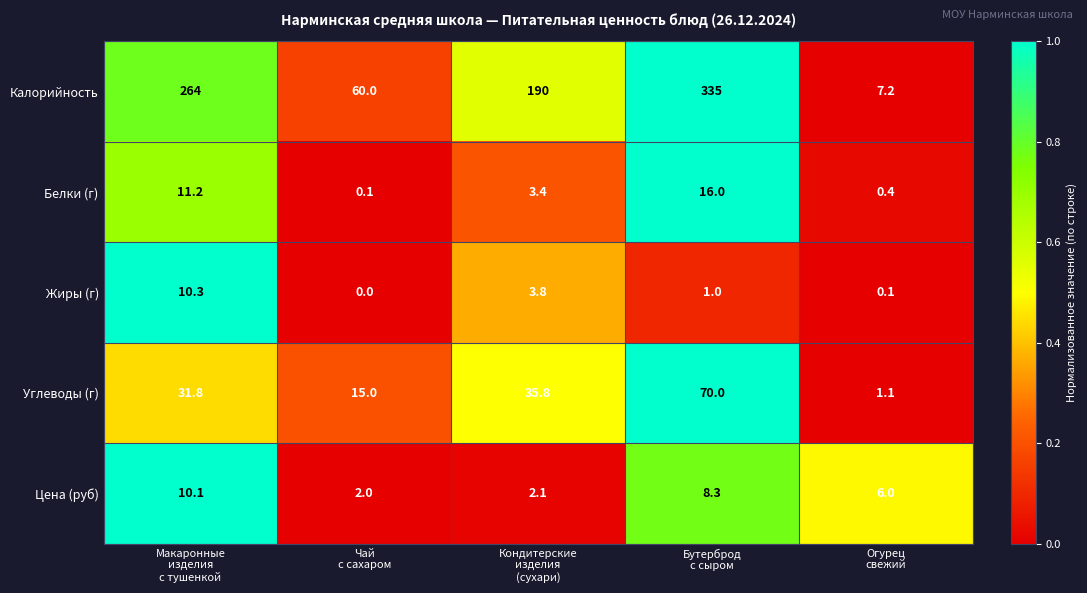

At how many categories does at least one series exceed 105?

3